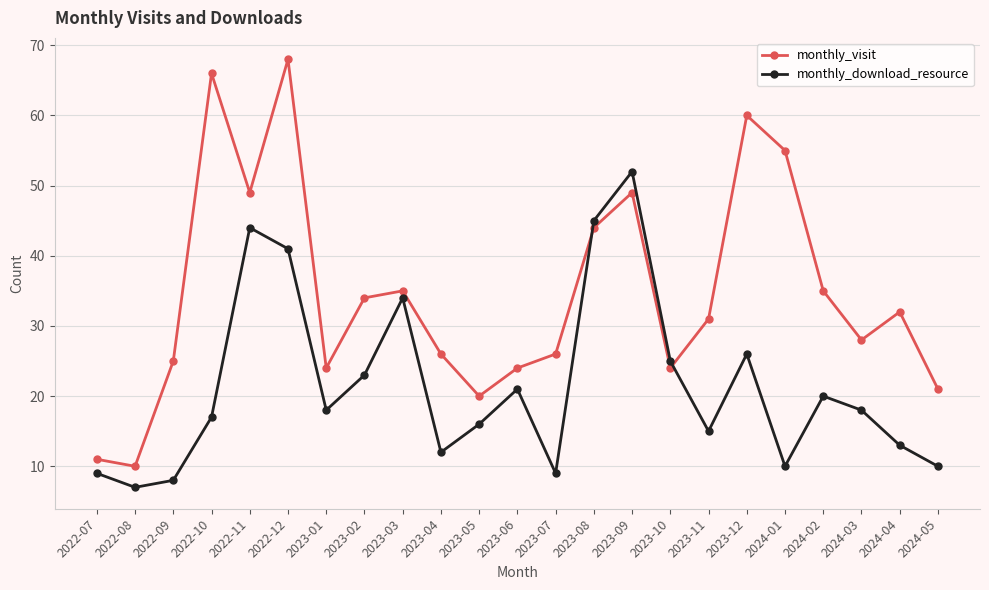

Is it true that monthly_visit equals 51 at 2023-11?

False